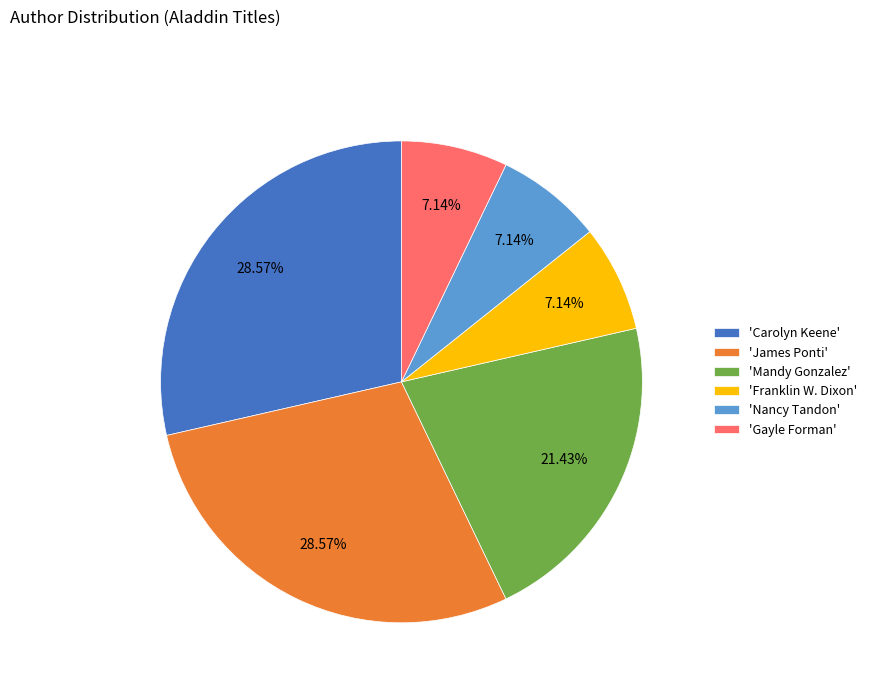

Between 'Carolyn Keene' and 'Nancy Tandon', which is larger?

'Carolyn Keene'